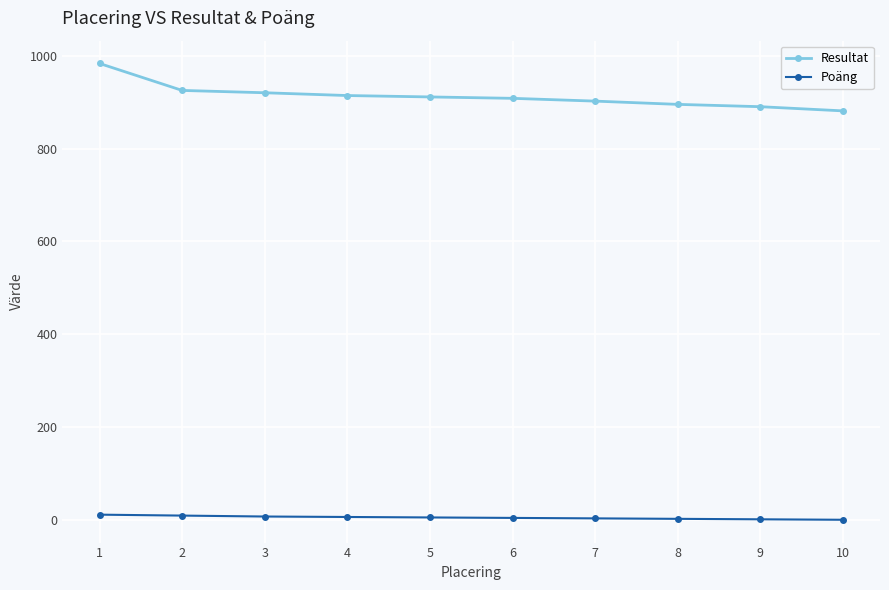

At 2, list the series in order from smallest to largest.

Poäng, Resultat